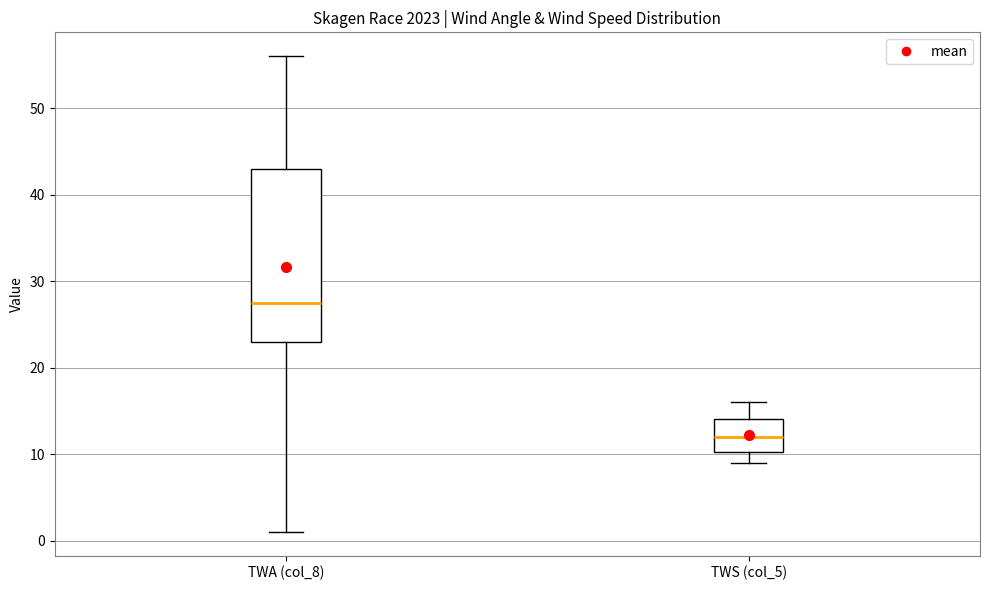

Where does the median line of the box for TWA (col_8) sit on the y-axis? The values are not printed on the chart, so give them approximately, as read against the axis.

28